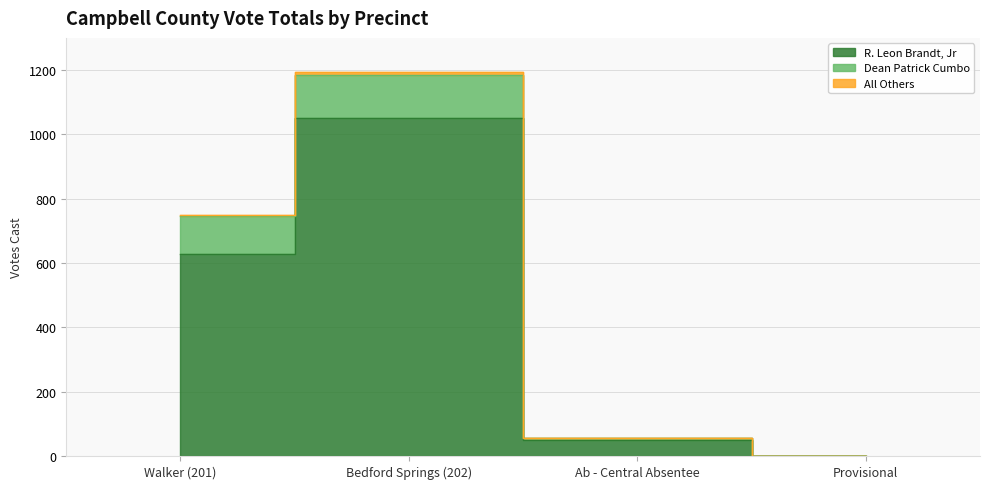

What is the difference between the maximum and minimum values in the All Others series?

10